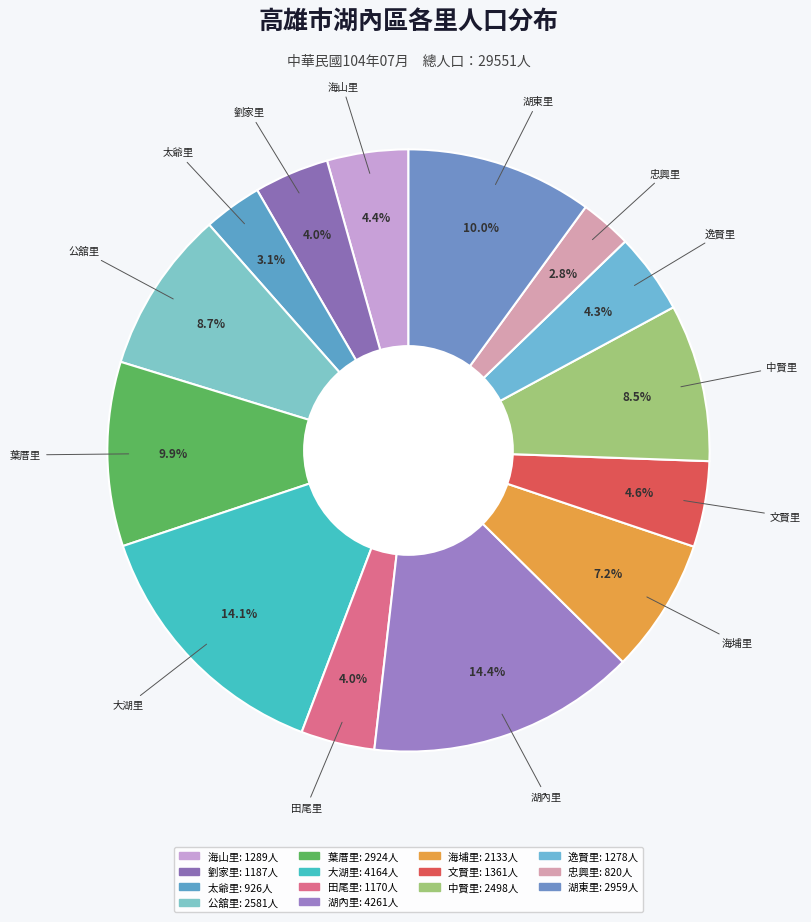

Is the sum of 湖內里 and 文賢里 greater than half?

No